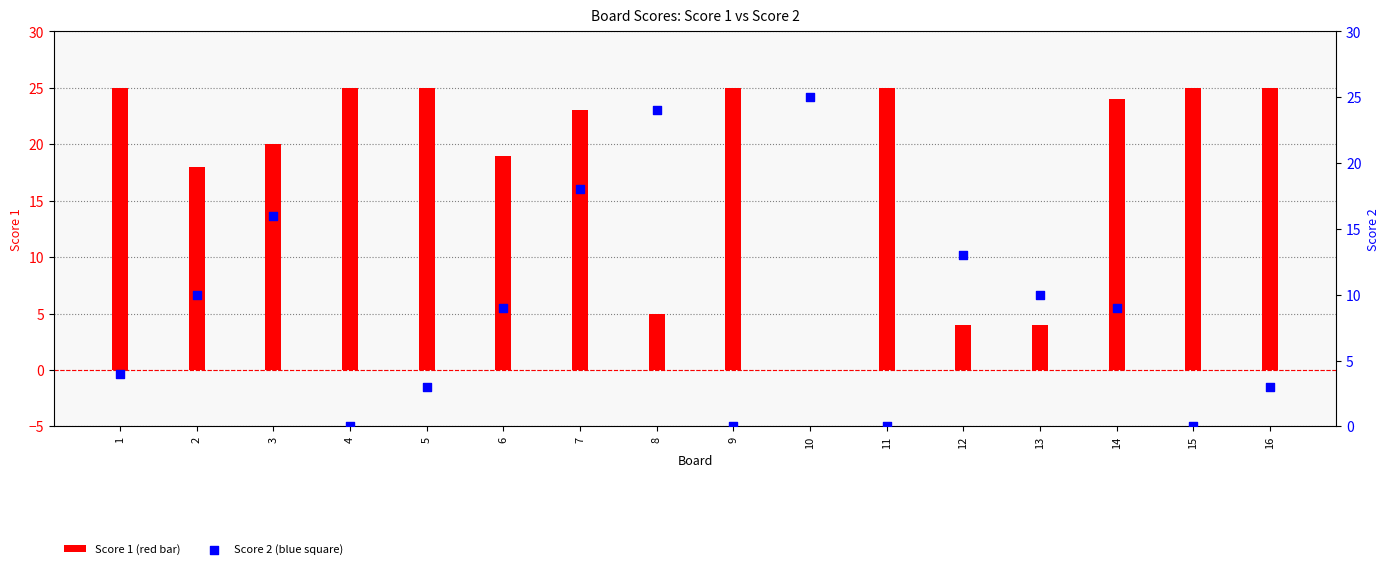

At how many categories does at least one series exceed 6?

16